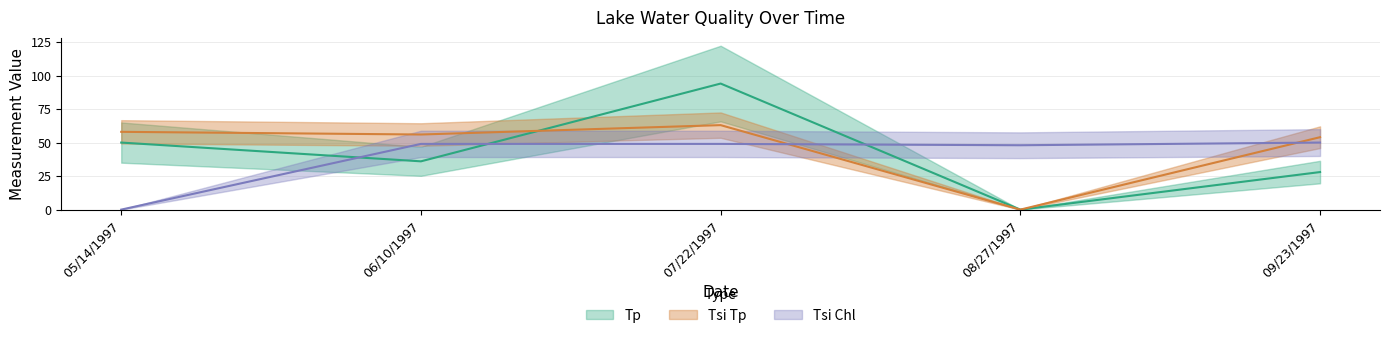

How many data points in Tsi_Tp are above 56?

2